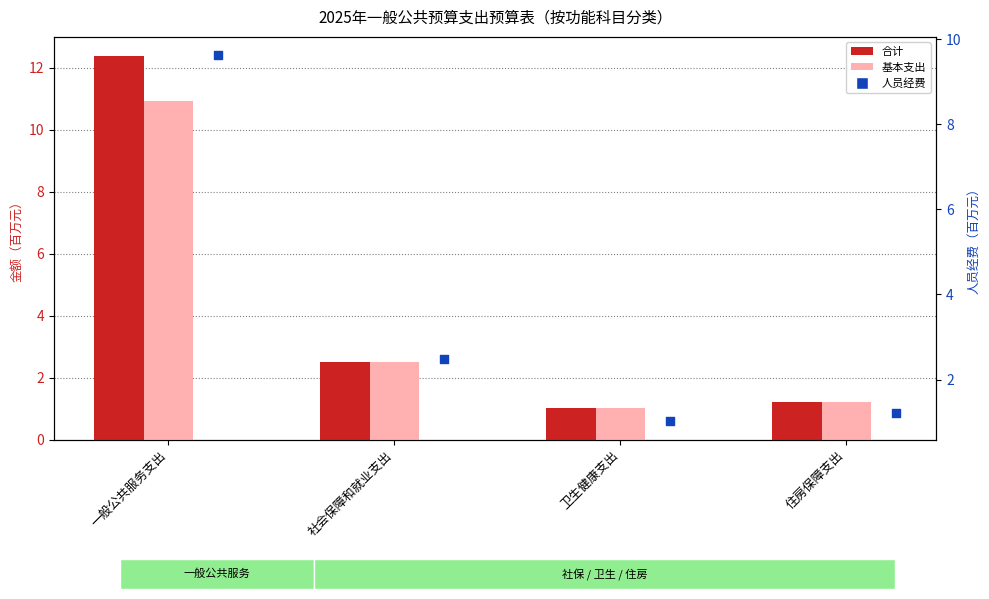

What are all the series names shown in the legend?

合计, 基本支出, 人员经费